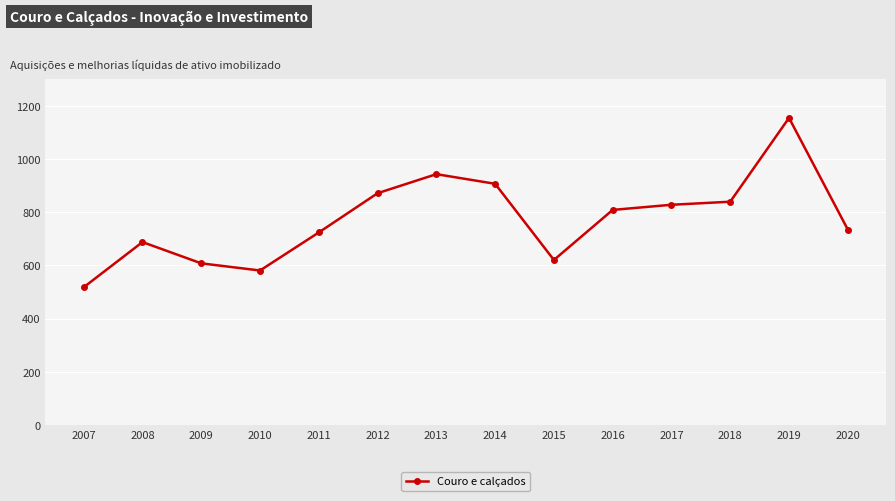

What is the change in value from 2008 to 2009?

-80.0